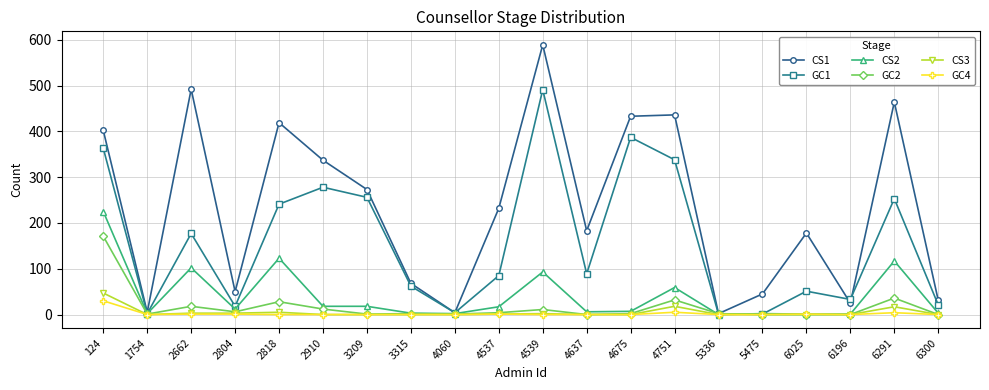

At how many categories does at least one series exceed 528?

1